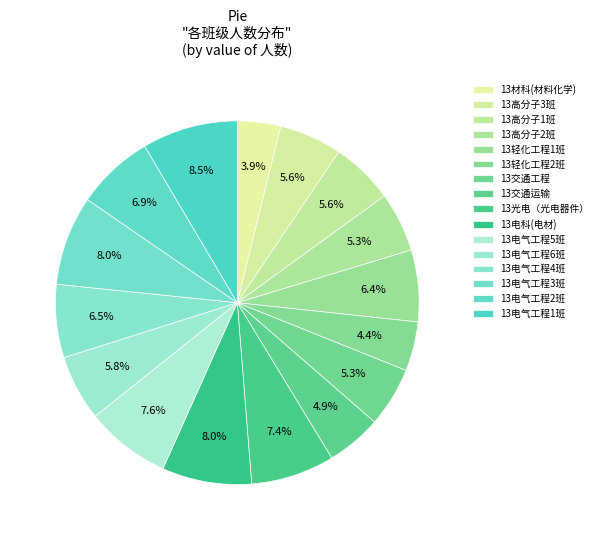

Count the number of slices in the pie.

16